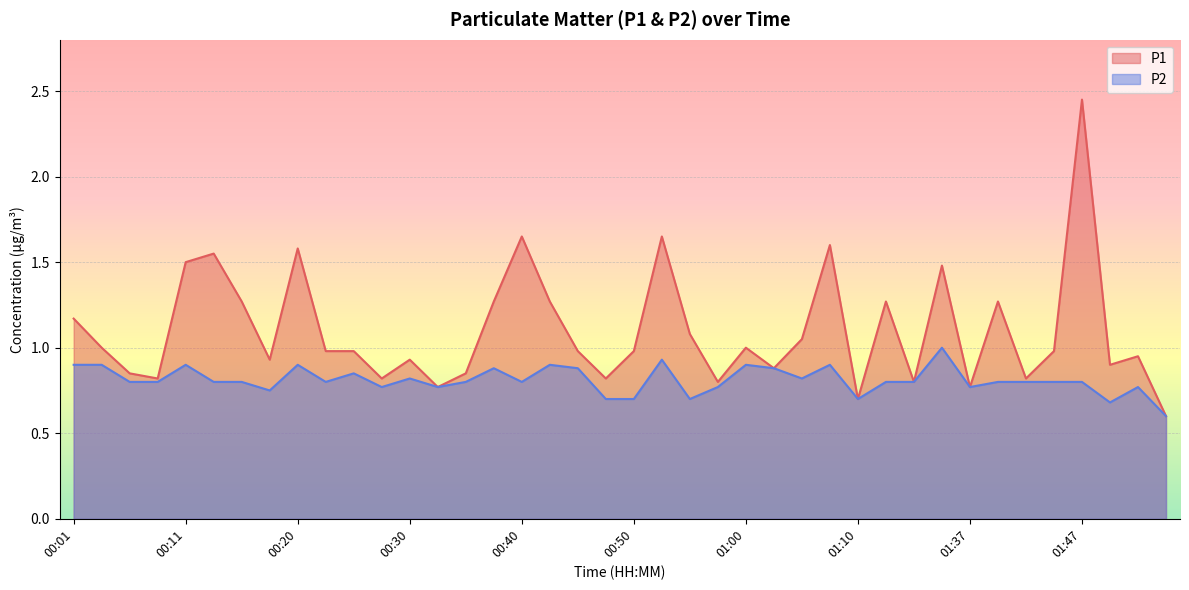

True or false: P1 and P2 cross at least once.

False